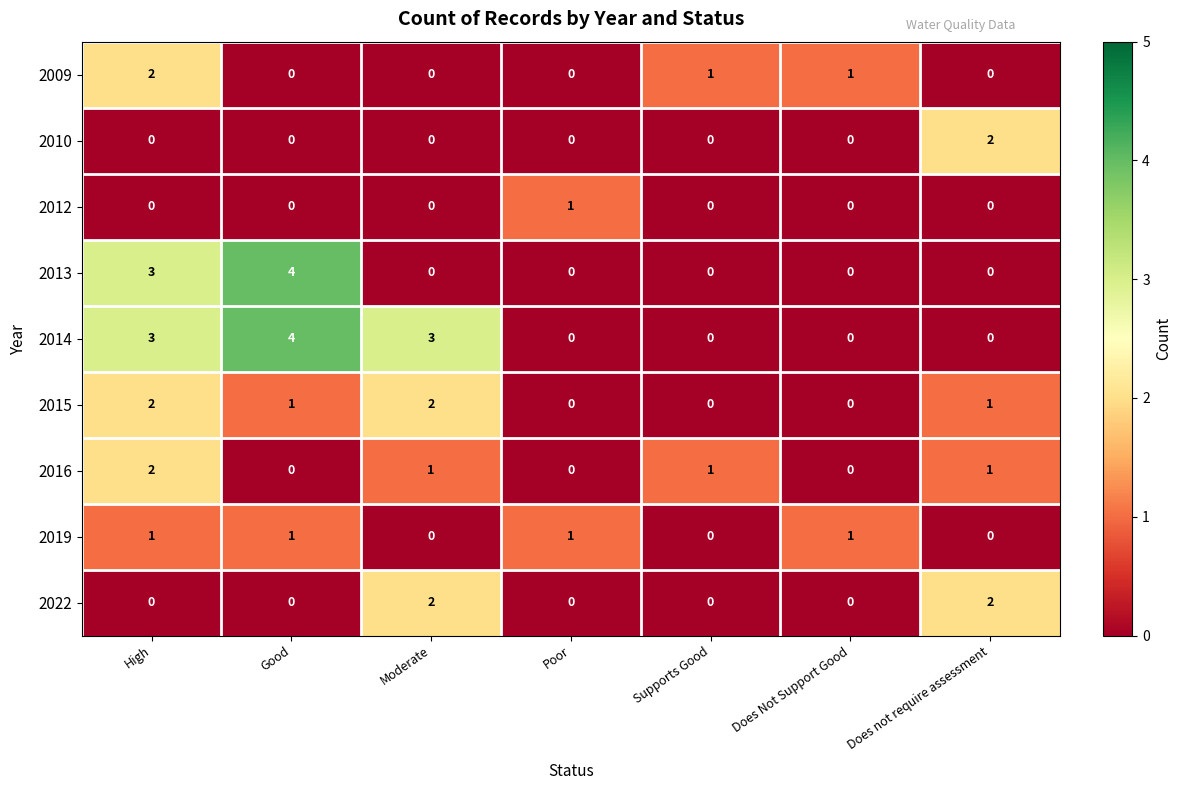

Is it true that 2019 equals 0 at Poor?

False